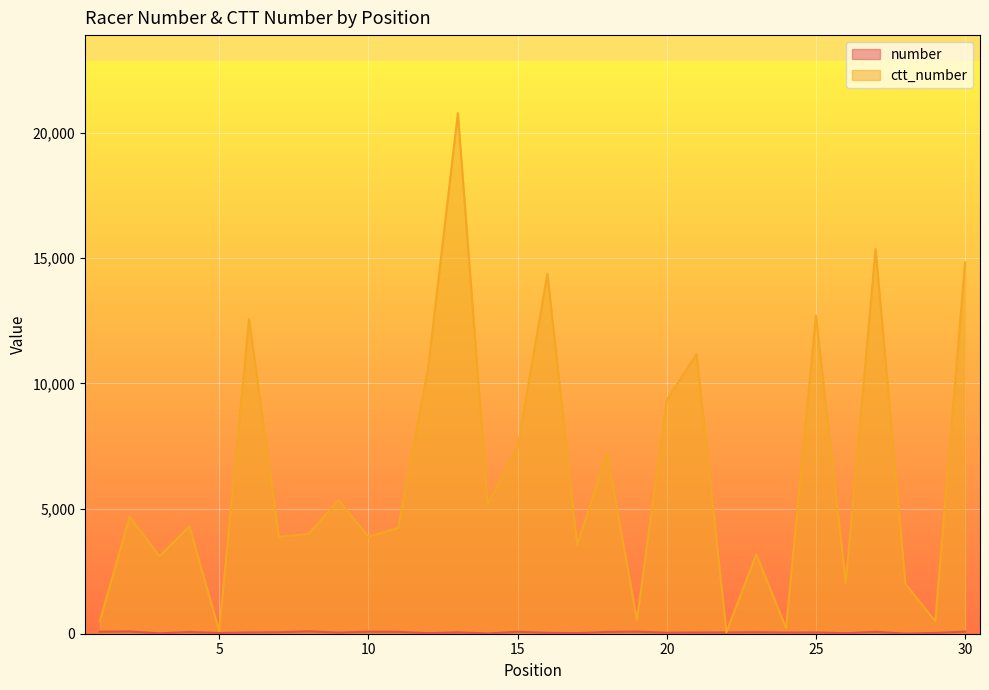

Where is ctt_number nearest to the value 10423?

12